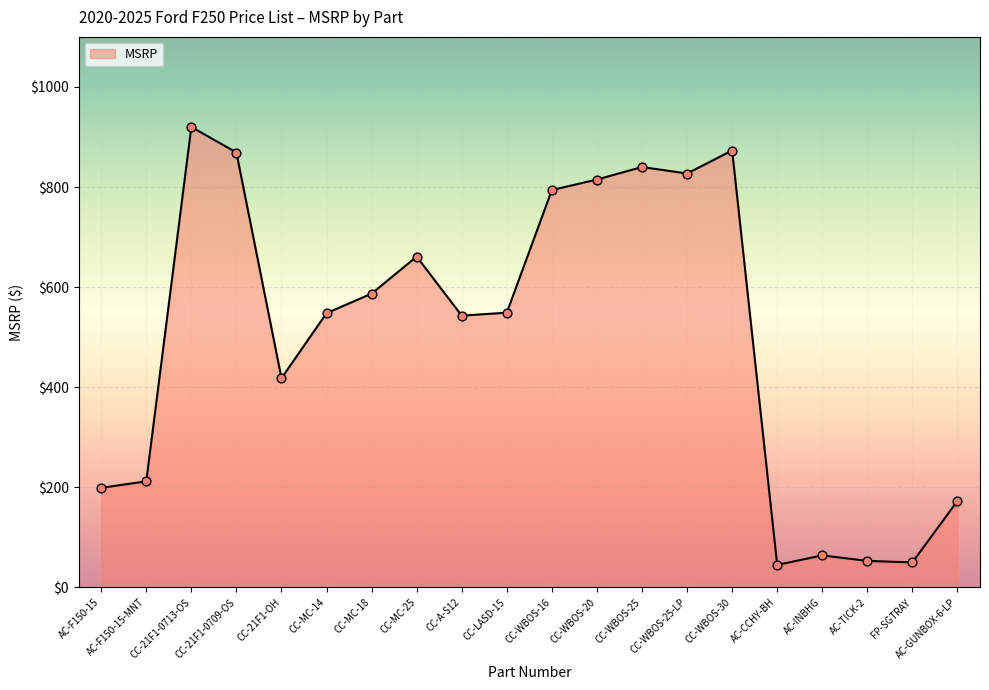

What is the change in value from CC-WBOS-25 to AC-INBHG?

-776